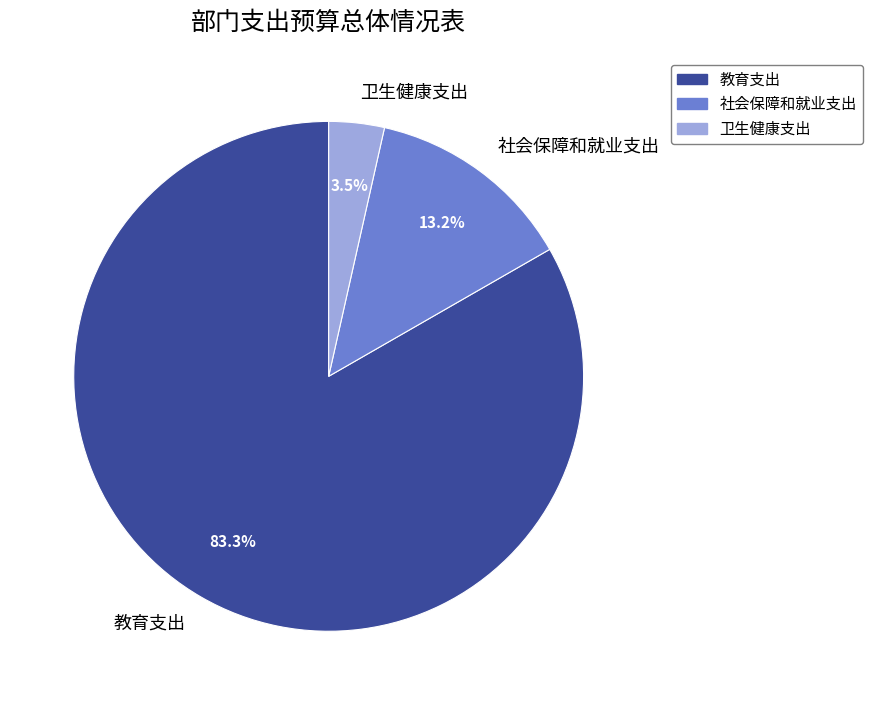

How many segments does this pie chart have?

3